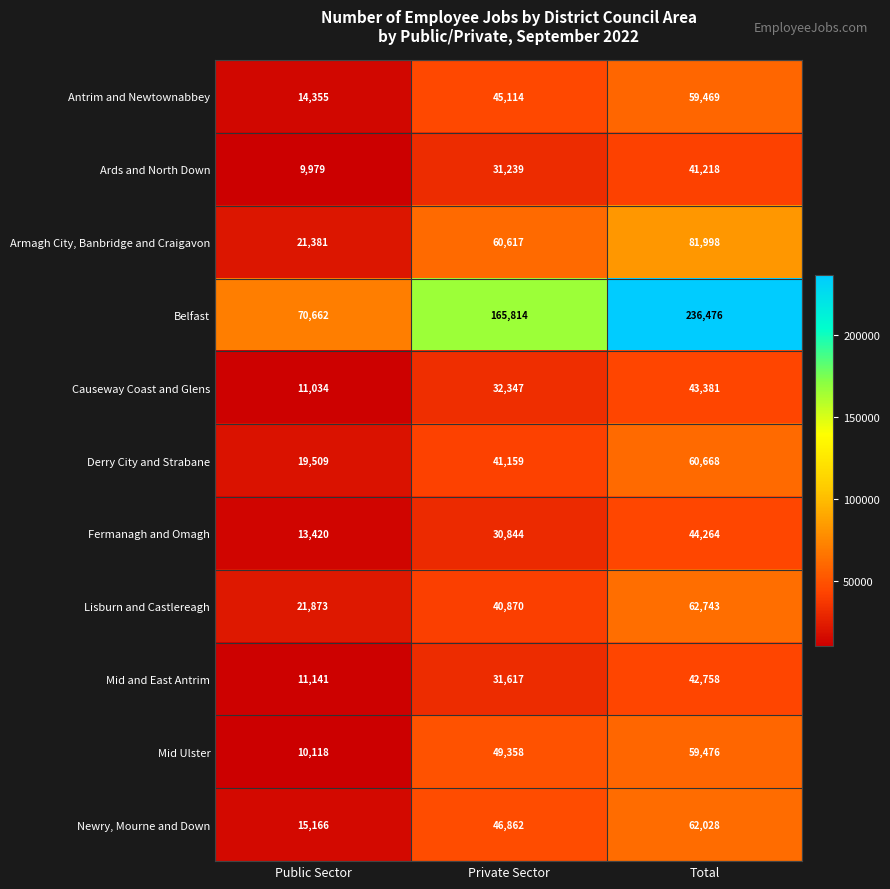

Which label corresponds to the smallest value in the chart?

Public Sector